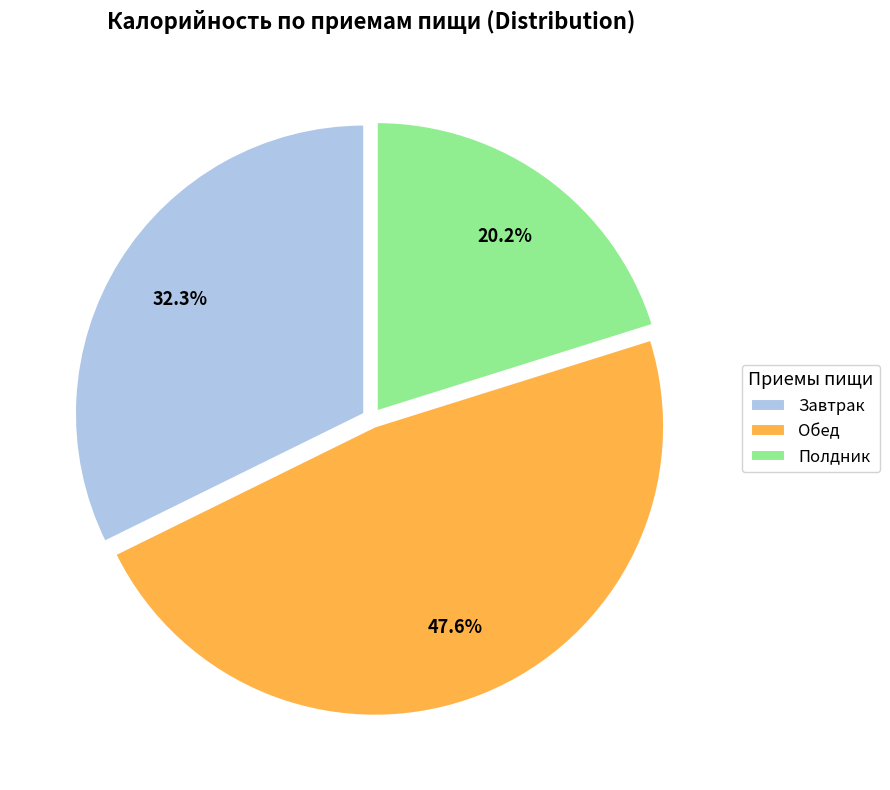

To the nearest percent, what is the average slice percentage?

33%